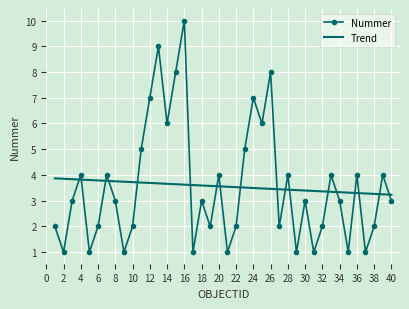

How many Nummer values are between 2 and 5?

23